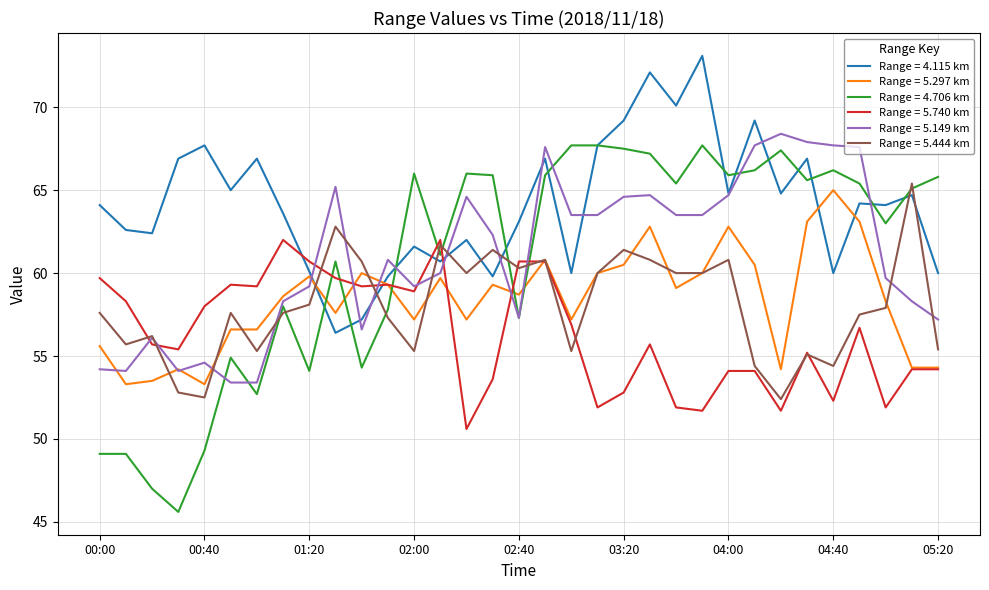

What is the greatest value displayed?

73.1